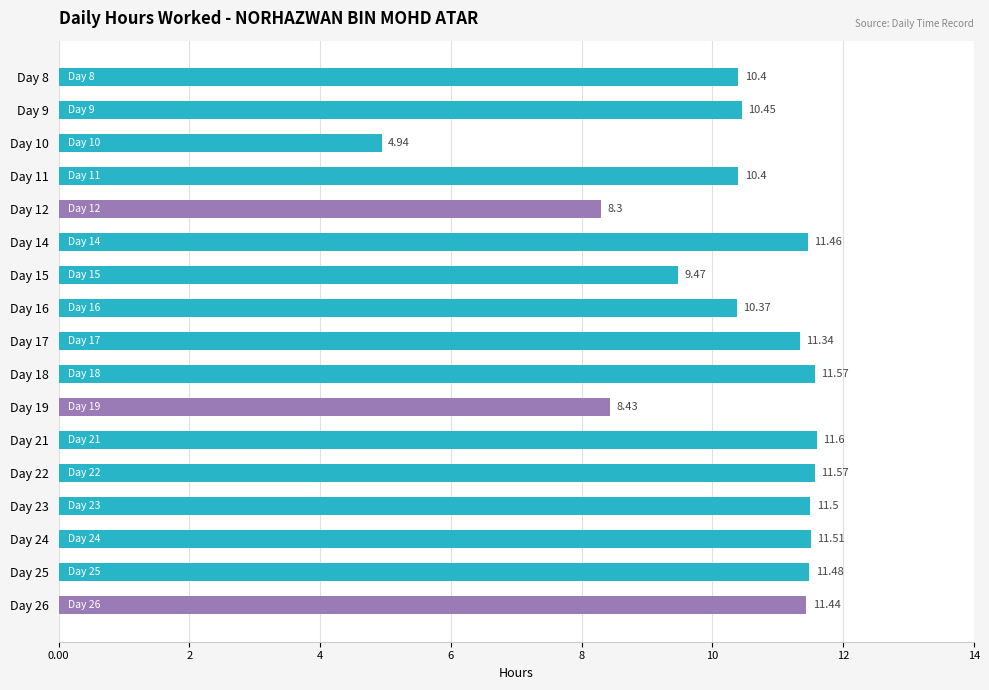

What is the change in value from Day 16 to Day 19?

-1.9